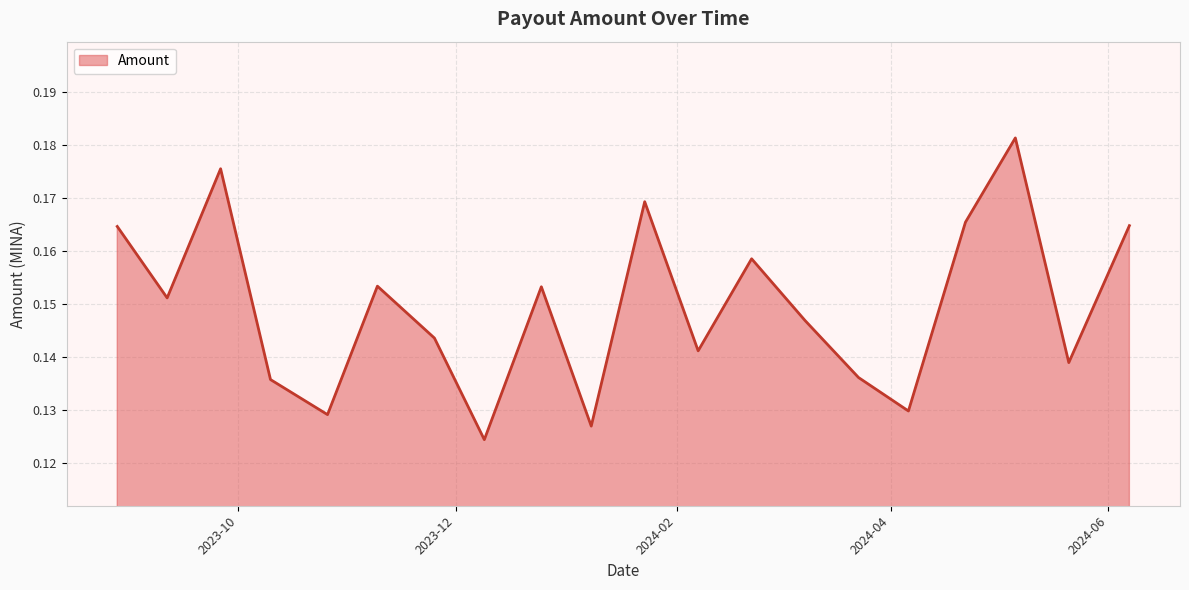

Is this an area chart (filled region under the line)?

Yes